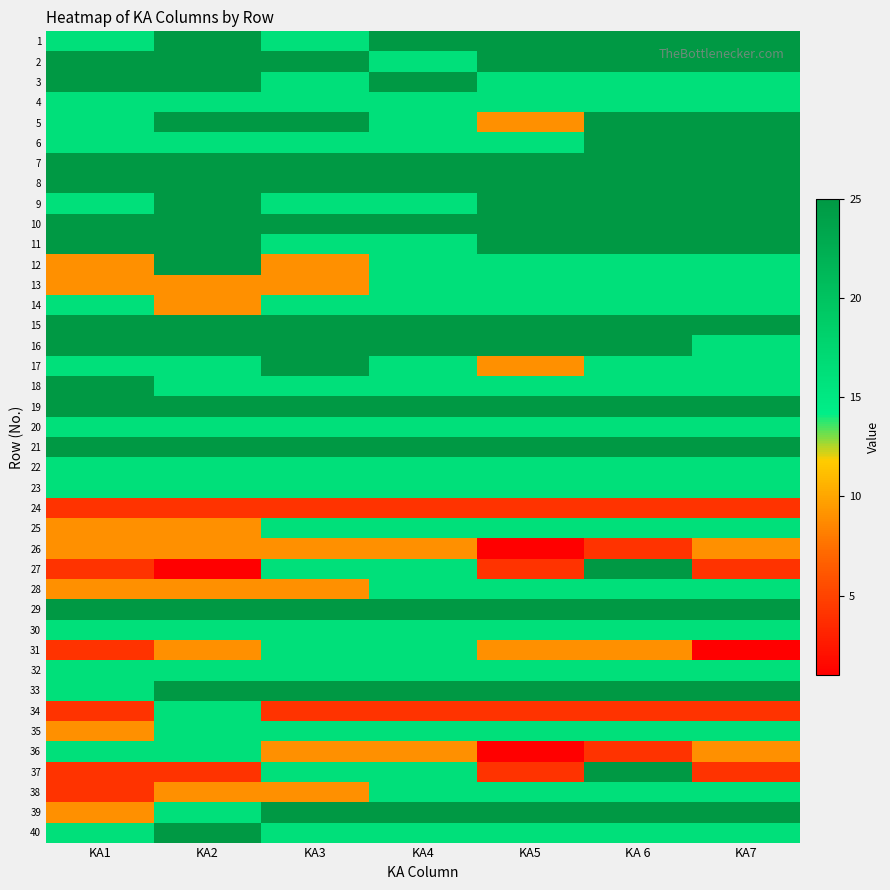

At how many categories does at least one series exceed 9?

7